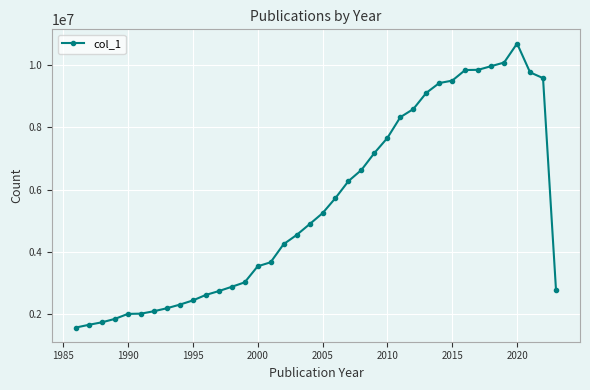

True or false: the data has more than 0 interior local peaks.

True